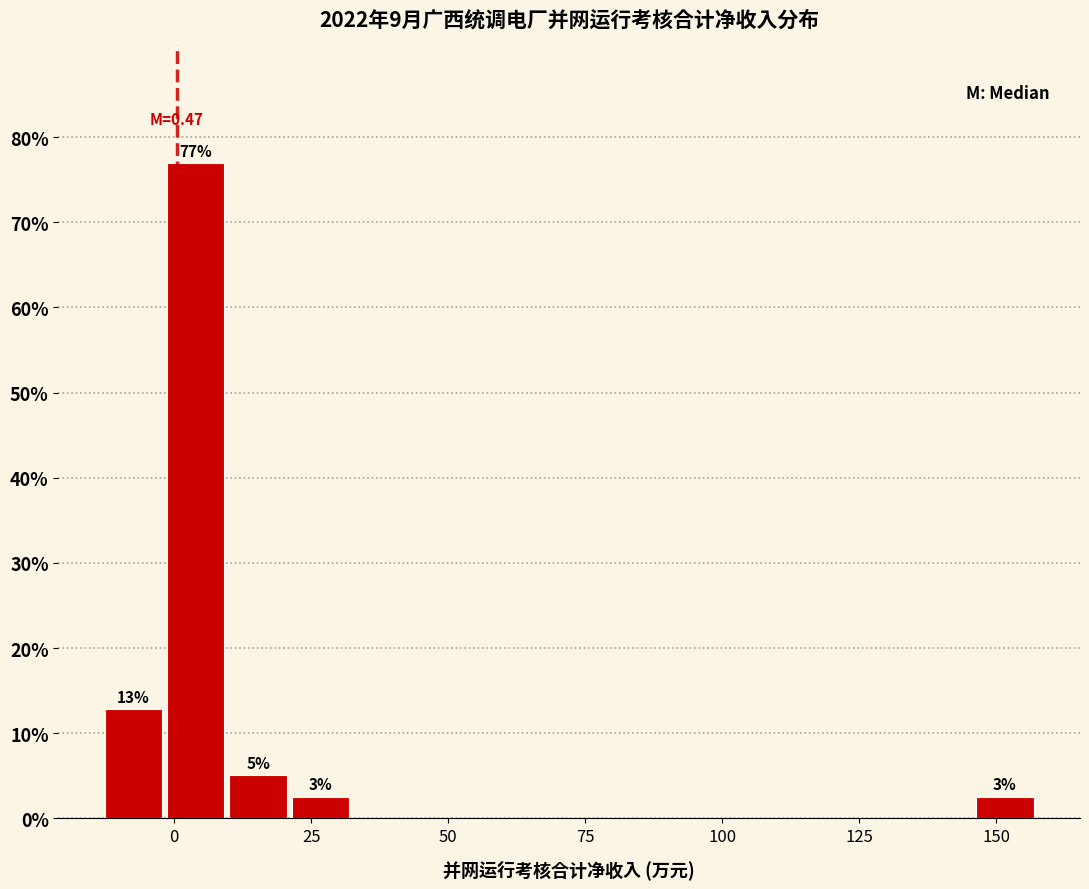

Read against the x-axis, roughly where is the centre of the tallest bar?

5